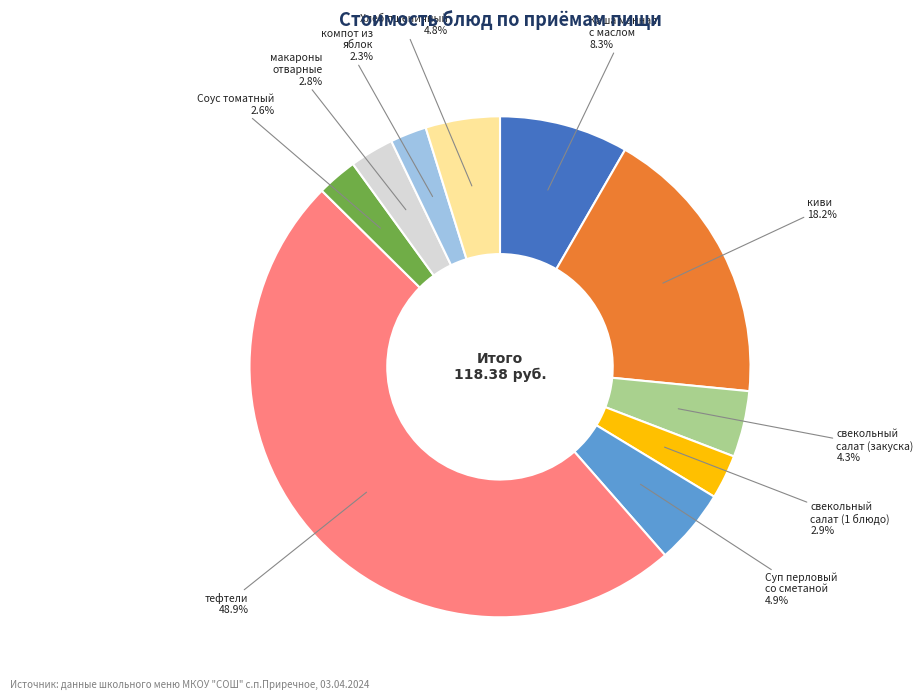

Is there a majority slice in this chart?

No